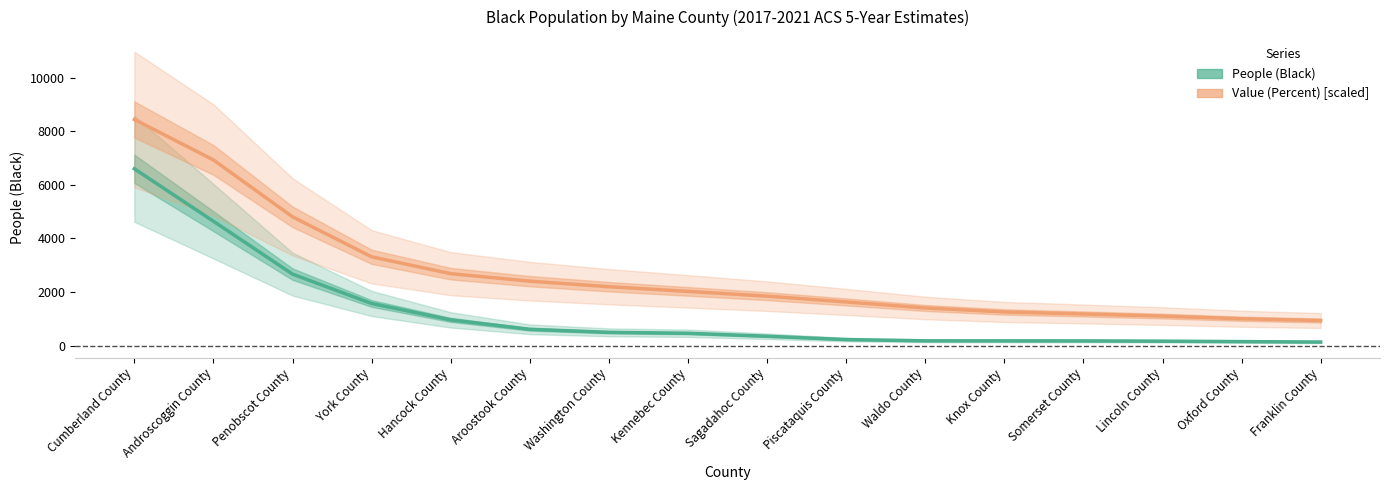

True or false: Value (Percent) [scaled] and People (Black) intersect in this chart.

False